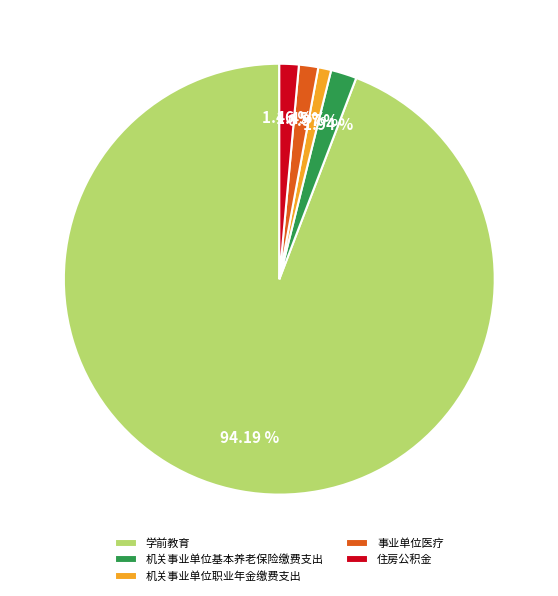

Is the sum of 事业单位医疗 and 住房公积金 greater than half?

No